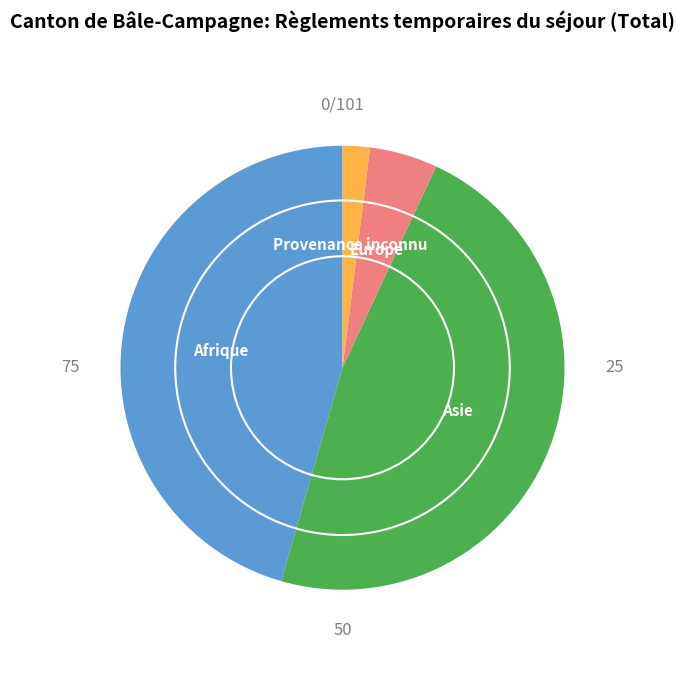

Is there any slice that represents more than half of the pie?

No